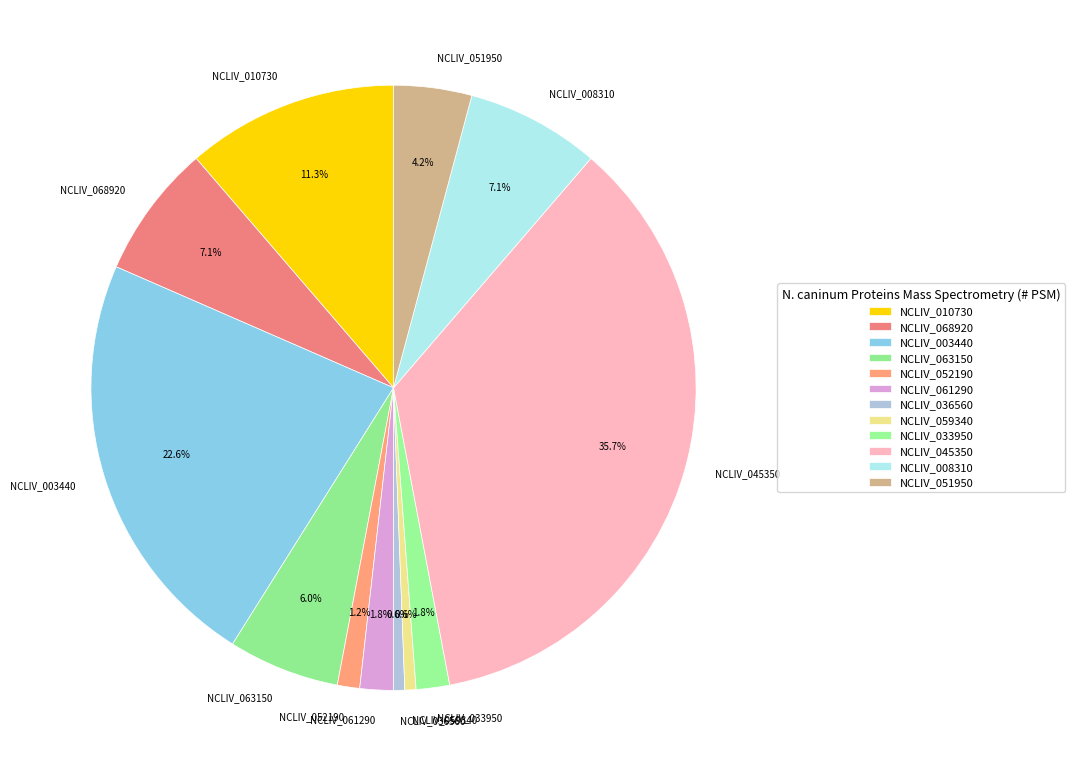

Combined, what portion of the pie is NCLIV_008310 and NCLIV_033950?

8.9%